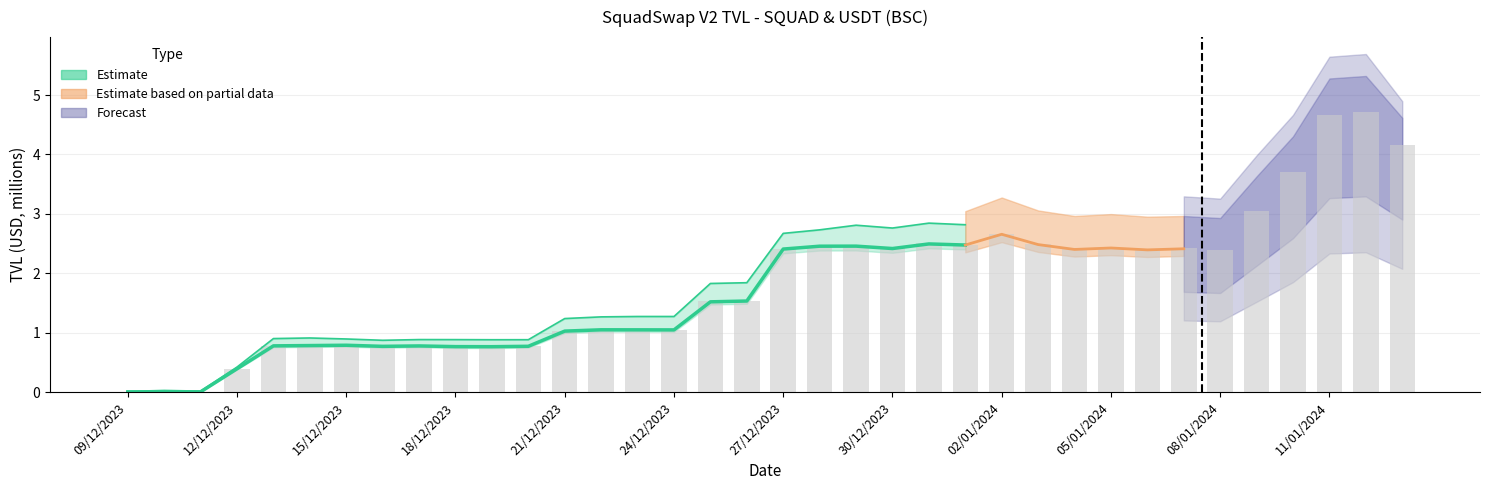

What is the label of the 35th bar from the right?

12/12/2023